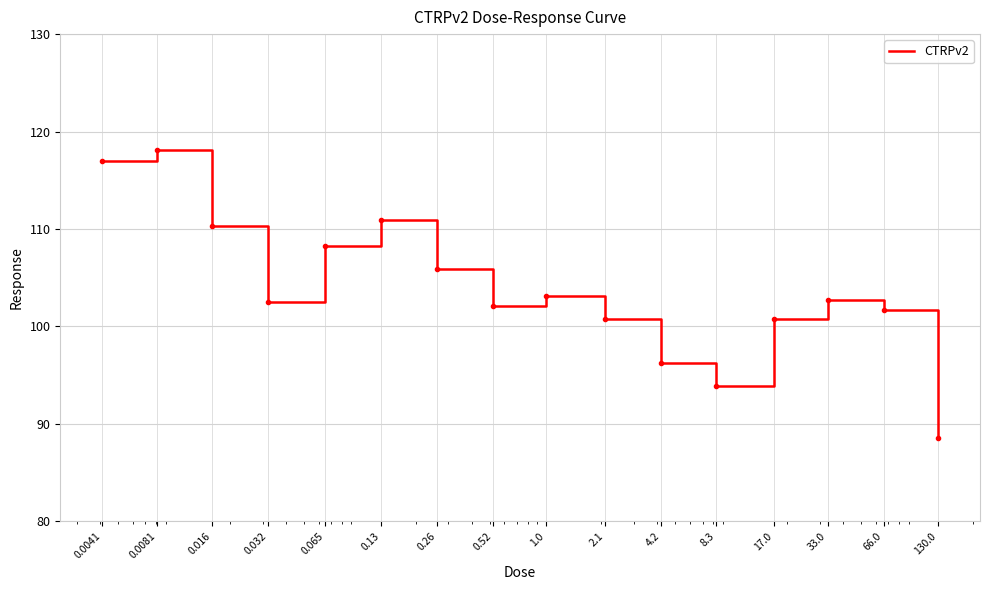

What is the maximum value shown in the chart?

118.1